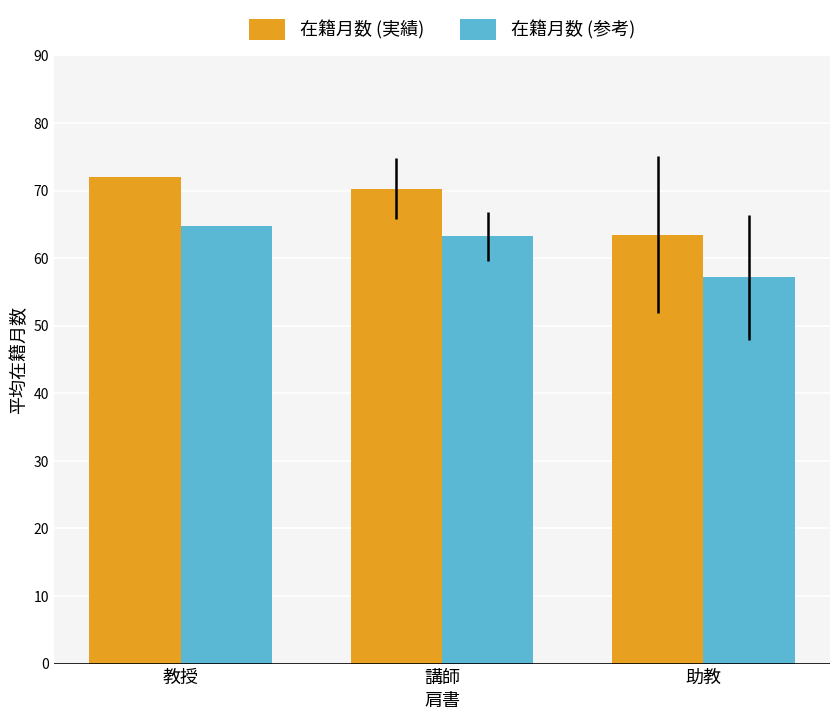

At which category does the chart reach its peak across all series?

教授